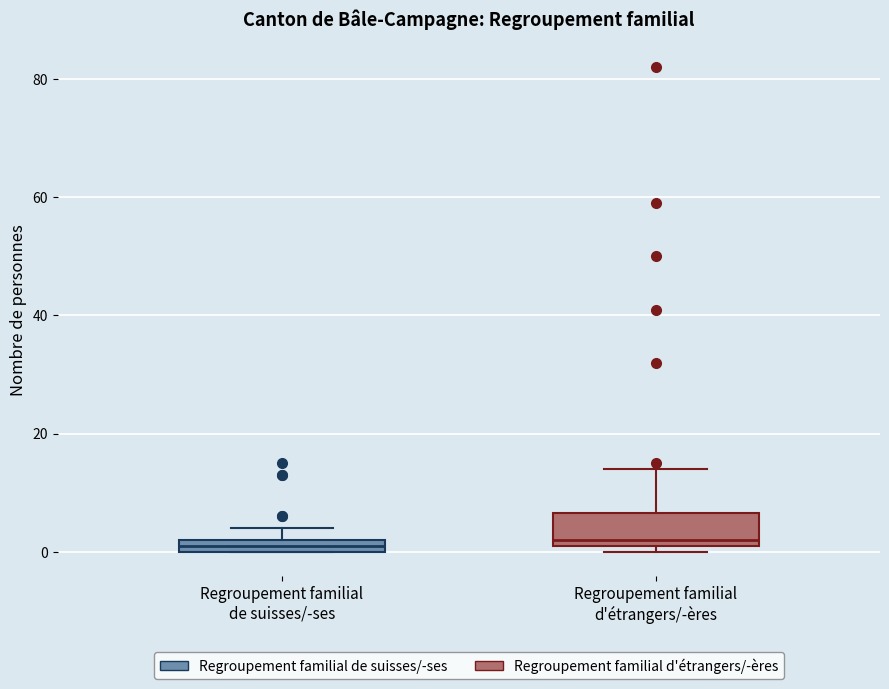

Which box is the tallest, from its lower edge to its upper edge?

Regroupement familial d'étrangers/-ères